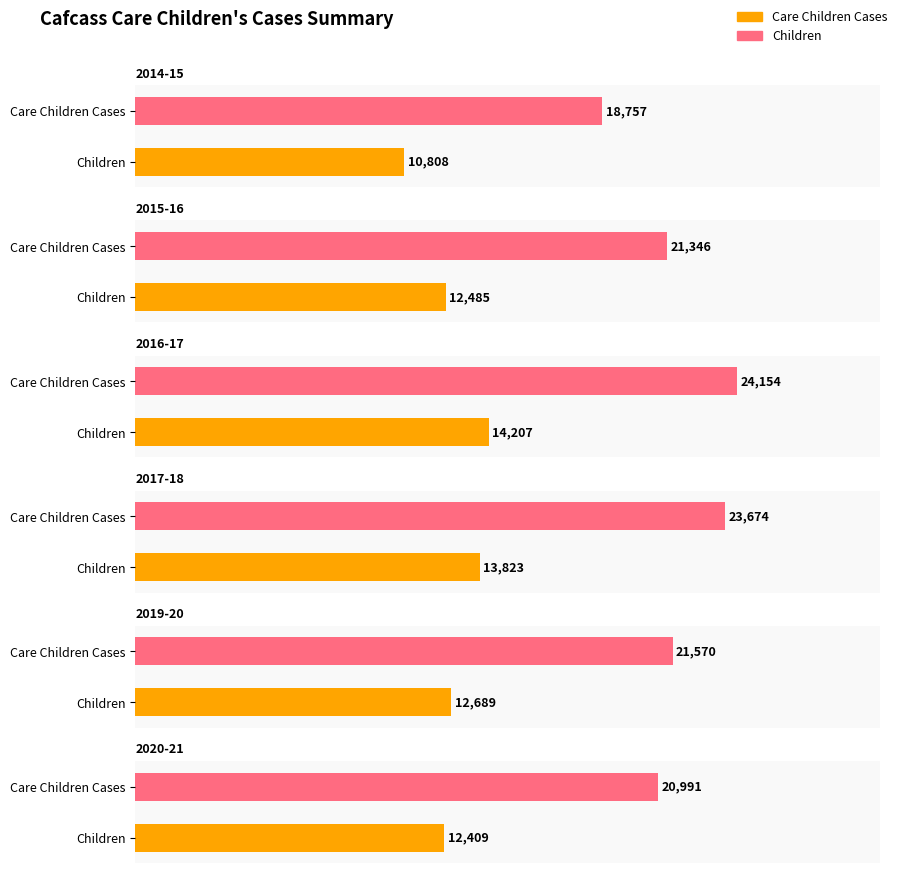

Does the chart contain any negative values?

No